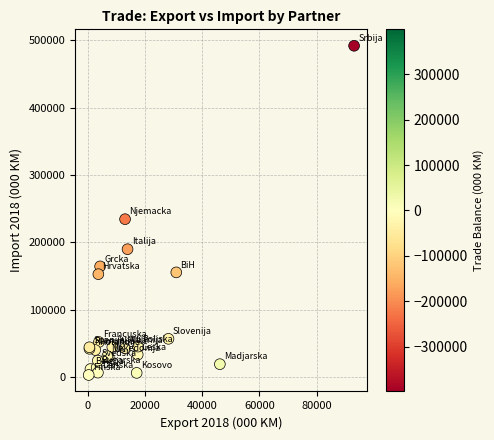

What Y value in the scatter plot is closest to 247606?

234584.0